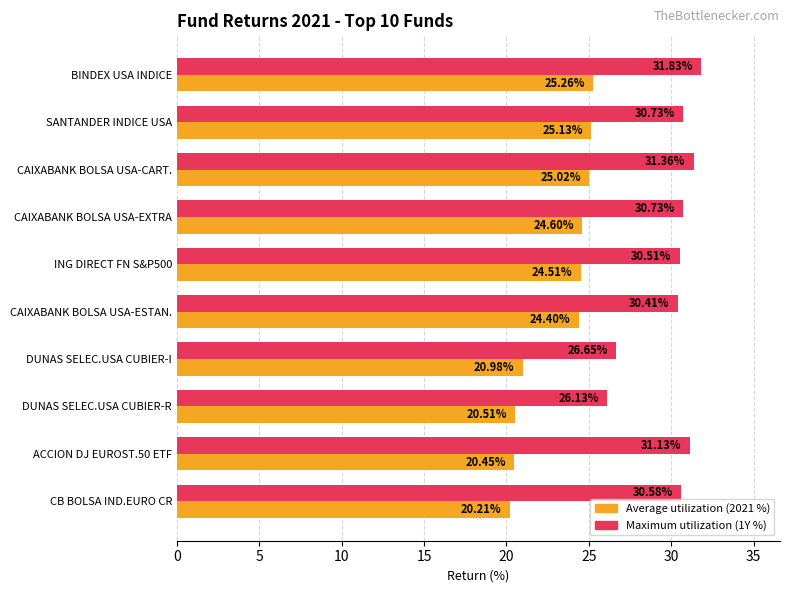

At how many categories does at least one series exceed 24?

10